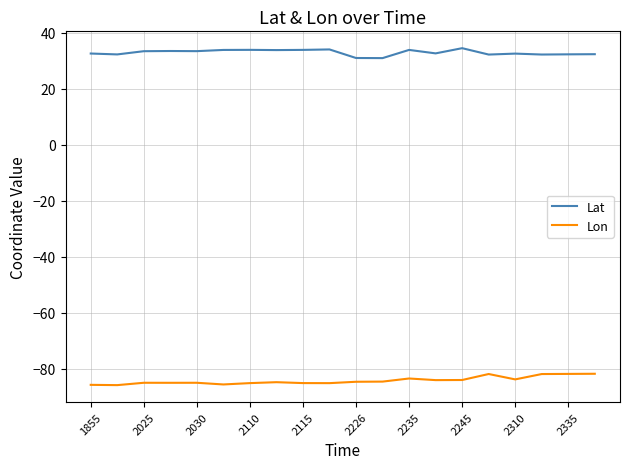

Rank the series by their average value, from lowest to highest.

Lon, Lat